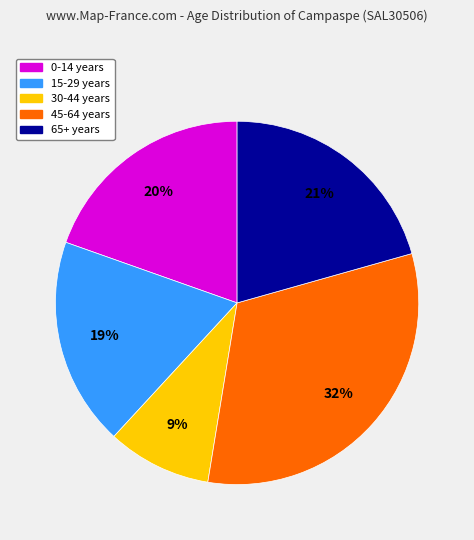

Does any single category account for the majority?

No